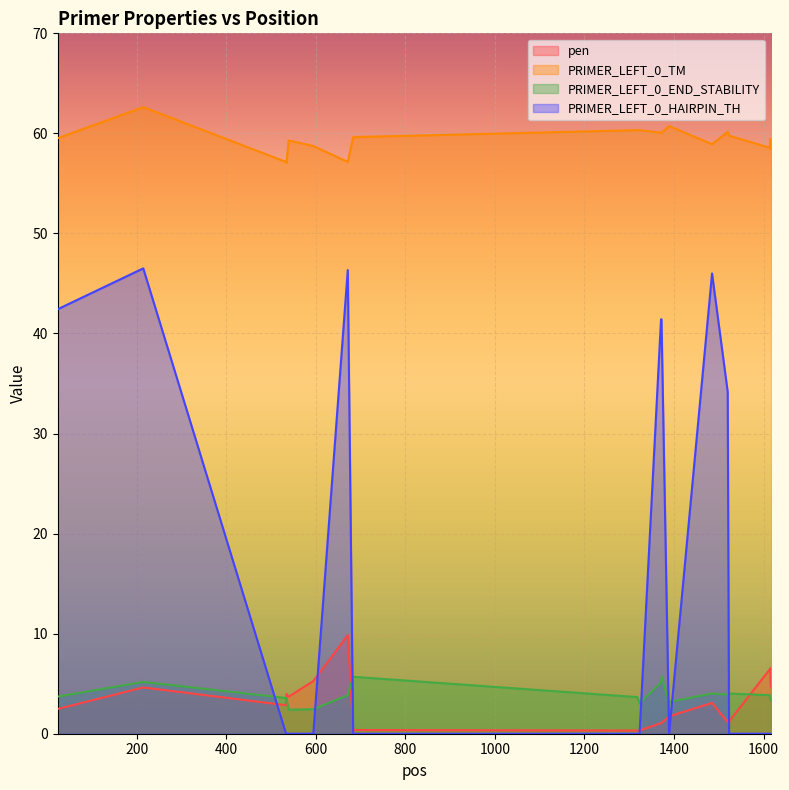

Reading left to right, what are all the values shown in this chart?

pen: 2.5	4.6	2.9	4.0	3.7	5.3	9.9	0.4	0.3	0.3	1.1	1.1	1.7	3.1	1.2	1.2	6.4	6.5	4.9	4.6
PRIMER_LEFT_0_TM: 59.5	62.6	57.1	57.0	59.3	58.7	57.1	59.6	60.3	60.3	60.1	60.1	60.7	58.9	60.2	59.8	58.6	59.5	59.1	58.4
PRIMER_LEFT_0_END_STABILITY: 3.7	5.2	3.6	3.6	2.4	2.5	3.9	5.7	3.7	3.0	5.1	5.7	3.2	4.0	3.9	4.0	3.9	3.4	3.4	3.4
PRIMER_LEFT_0_HAIRPIN_TH: 42.4	46.5	0.0	0.0	0.0	0.0	46.3	0.0	0.0	0.0	41.4	41.4	0.0	46.0	34.2	0.0	0.0	0.0	0.0	0.0